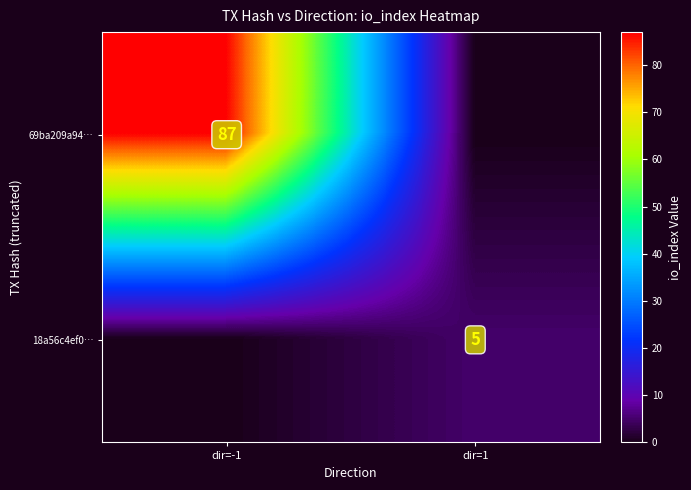

True or false: 69ba209a94… has a value of 26 at dir=-1.

False